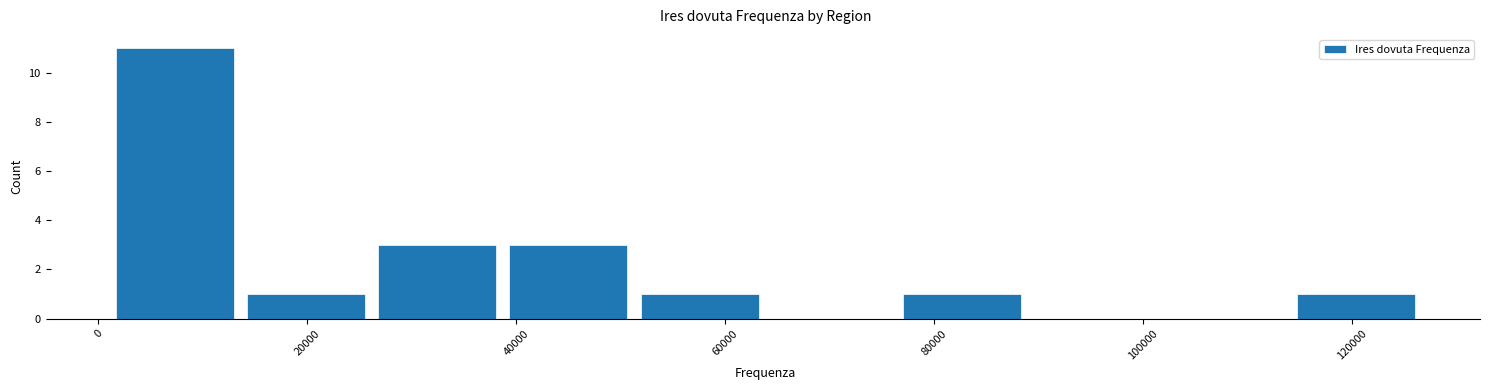

What is the height of the bar covering 38000 to 52000 on the x-axis? Neither the bar edges nor the heights are printed on the chart, so give them approximately, as read against the axes.

3